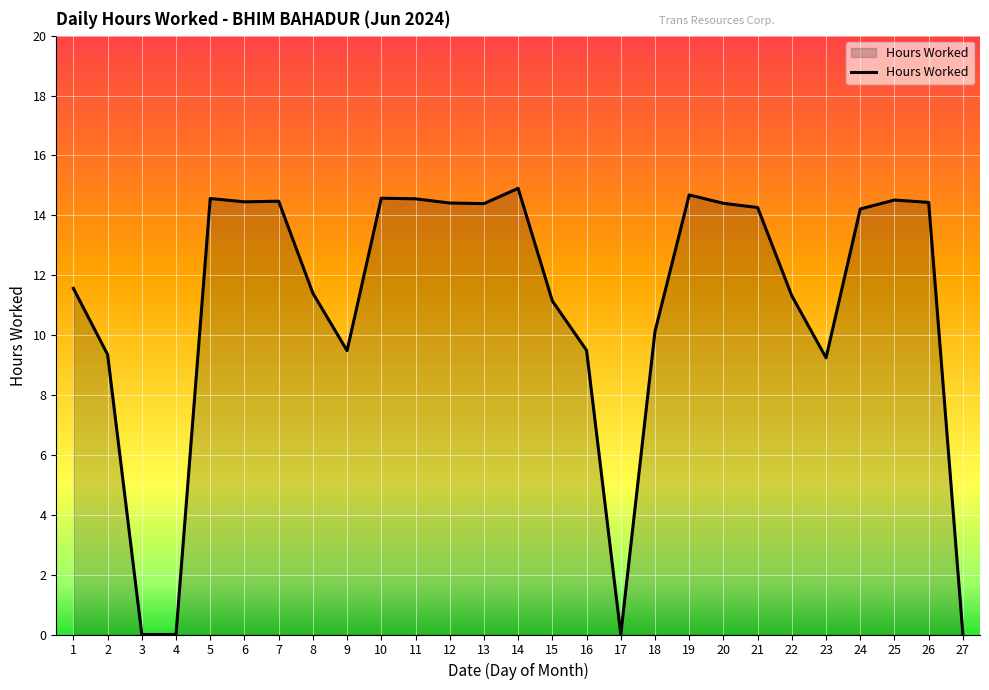

True or false: the data shows 11.3 at 22.

True